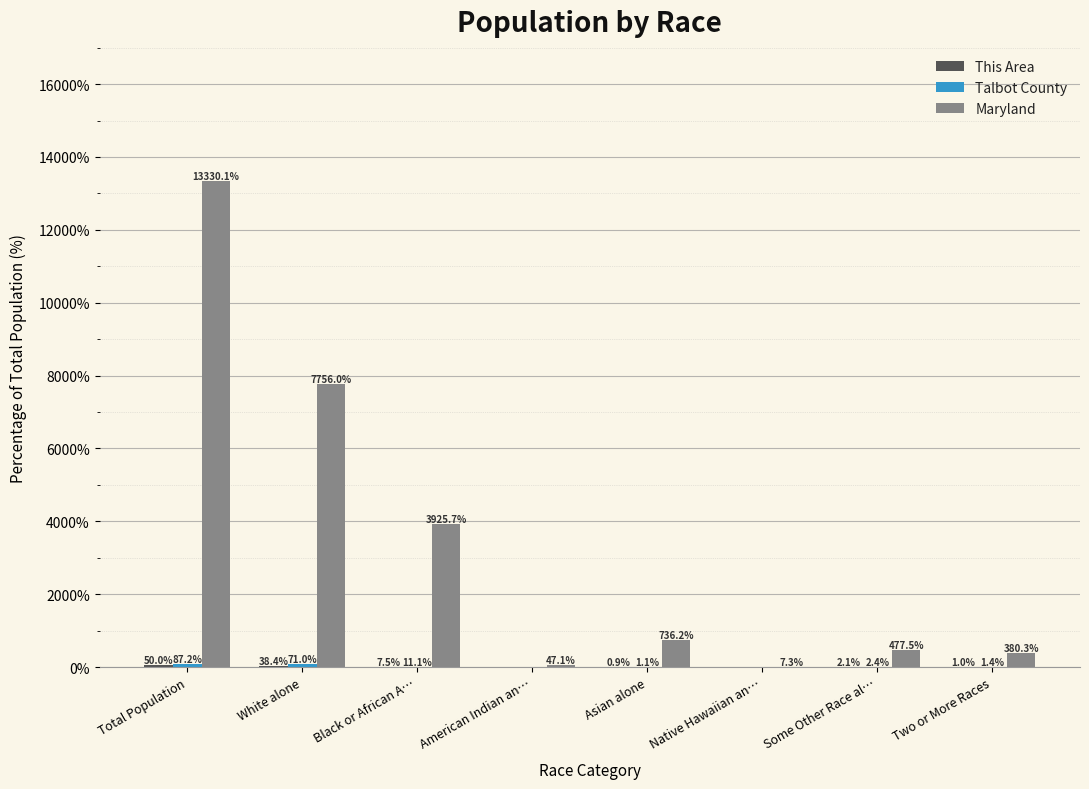

Between White alone and American Indian an…, which series saw the biggest shift?

Maryland